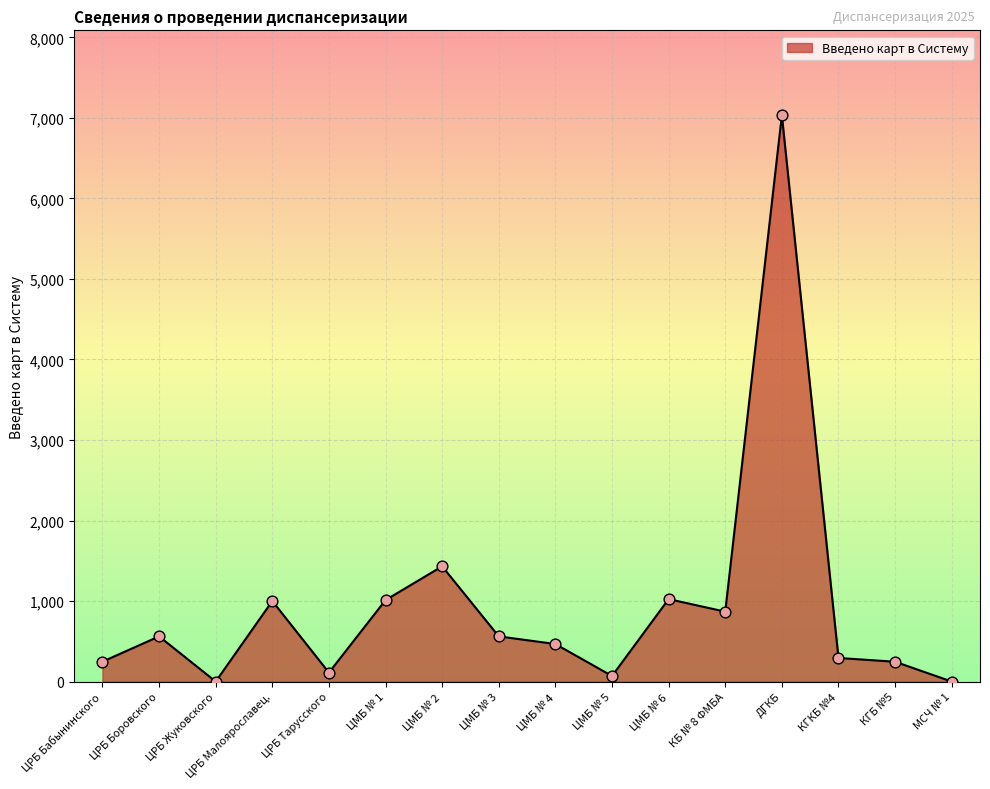

What is the change in value from КГБ №5 to МСЧ № 1?

-246